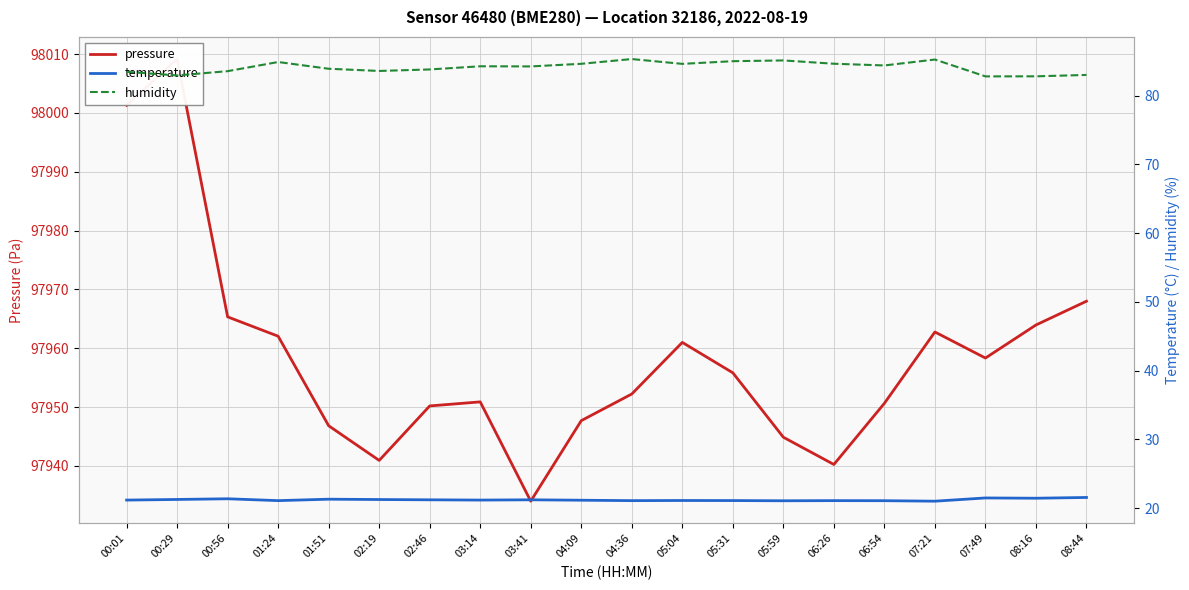

What are all the series names shown in the legend?

pressure, temperature, humidity